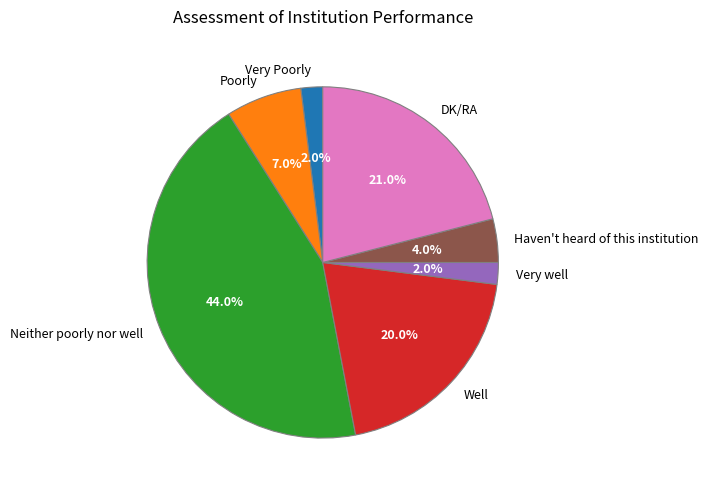

Is Neither poorly nor well the majority of the pie?

No